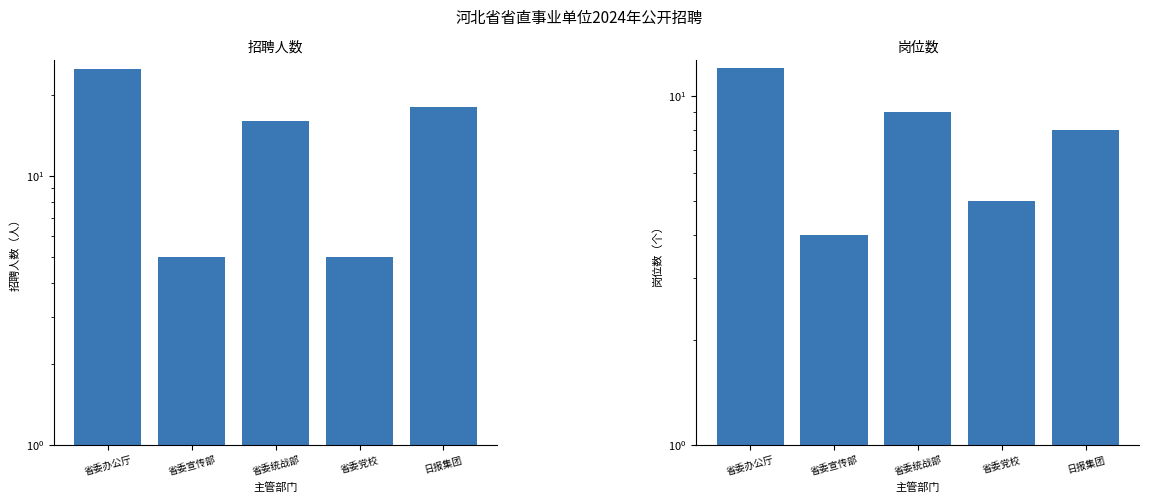

Count the number of data series in this chart.

2